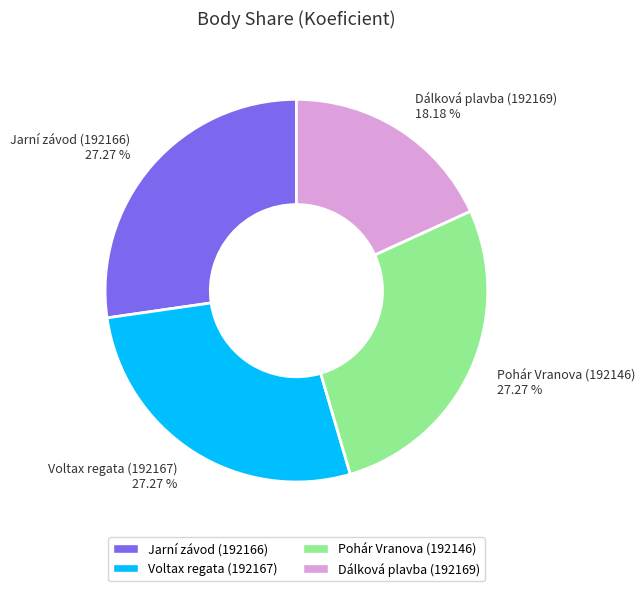

To the nearest percent, what percentage of the pie is Dálková plavba (192169)?

18%